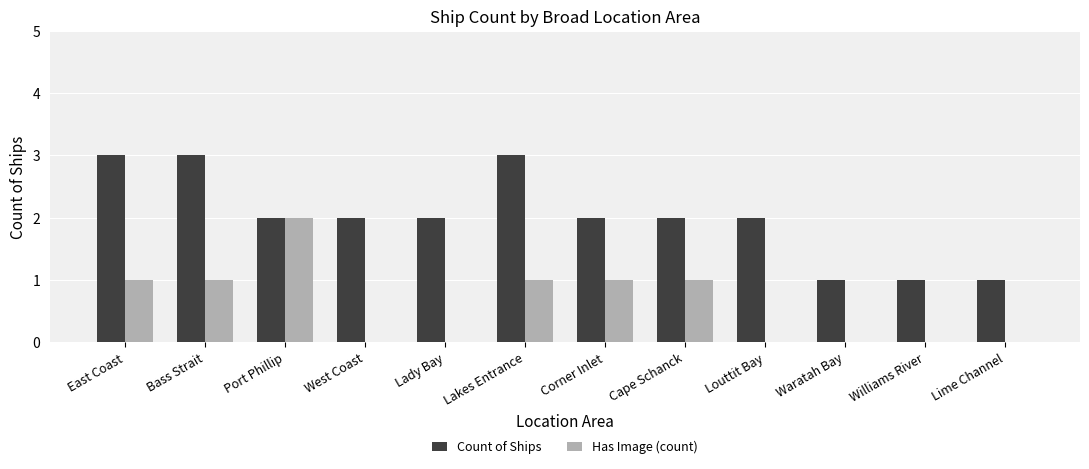

How many Has Image (count) values are between 0 and 1?

11